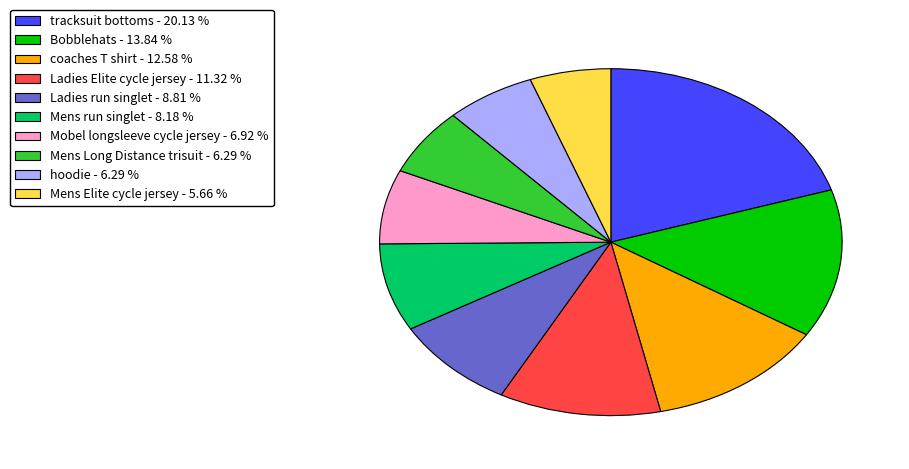

Is there a majority slice in this chart?

No